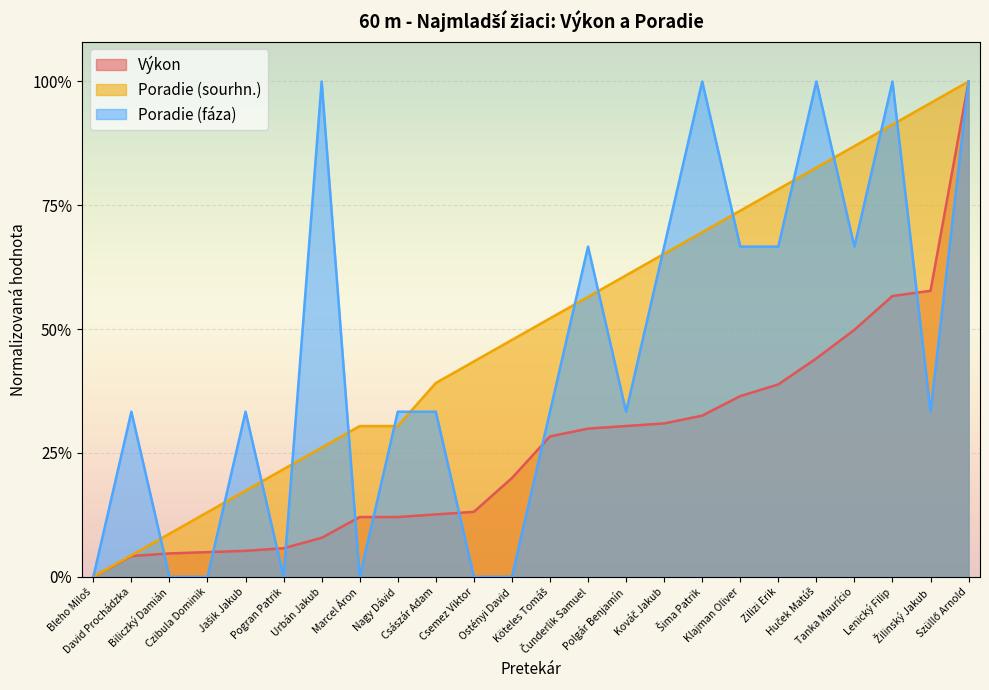

At which category is the sum across all series the highest?

Szüllő Arnold